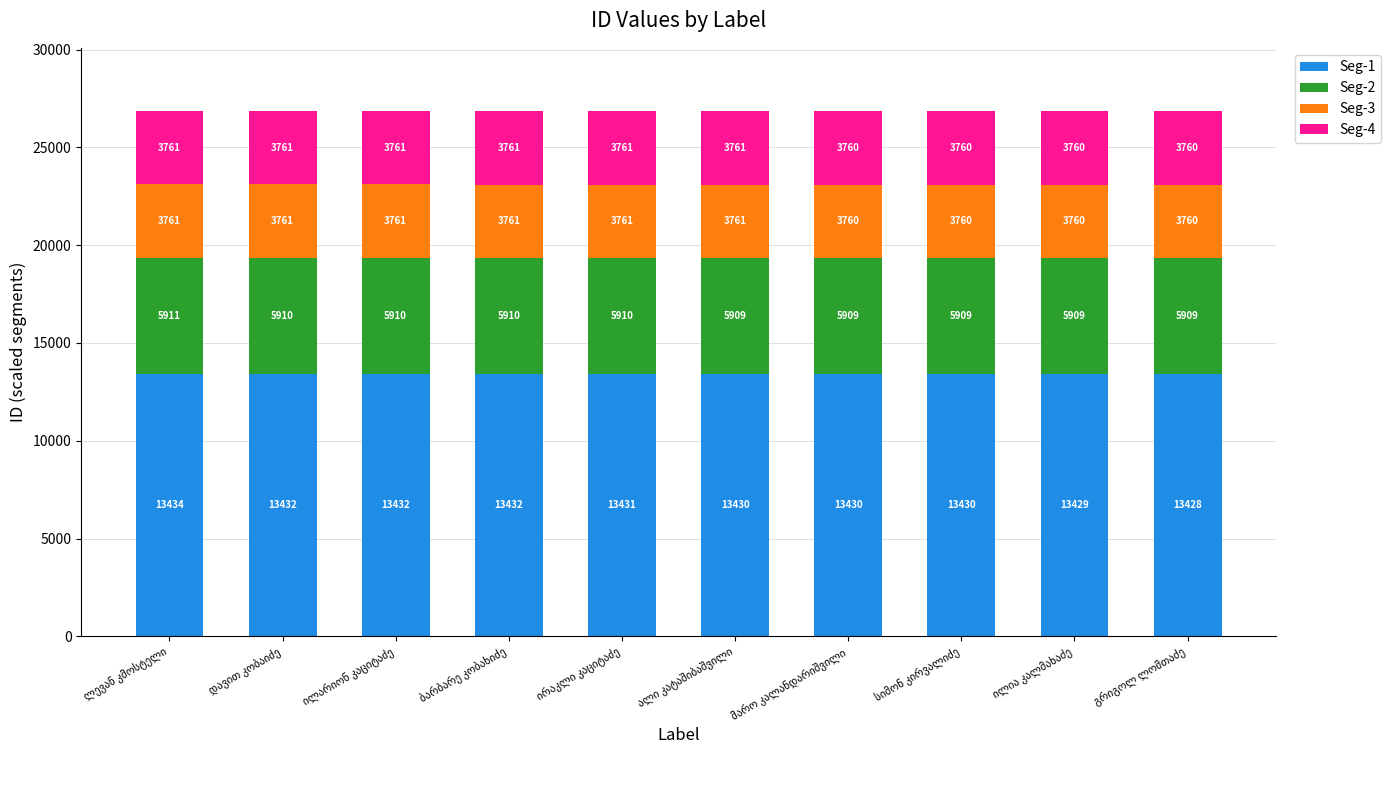

What is the average value of the Seg-1 series?

13430.8